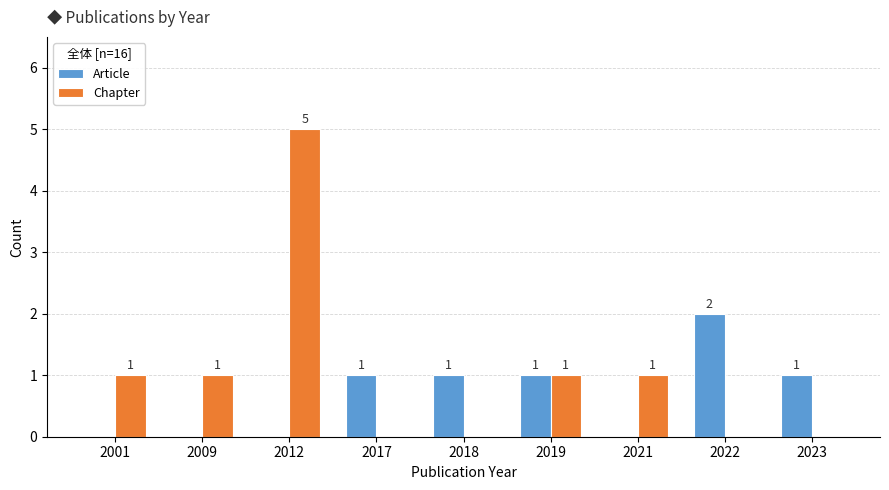

What is the maximum value for Article?

2